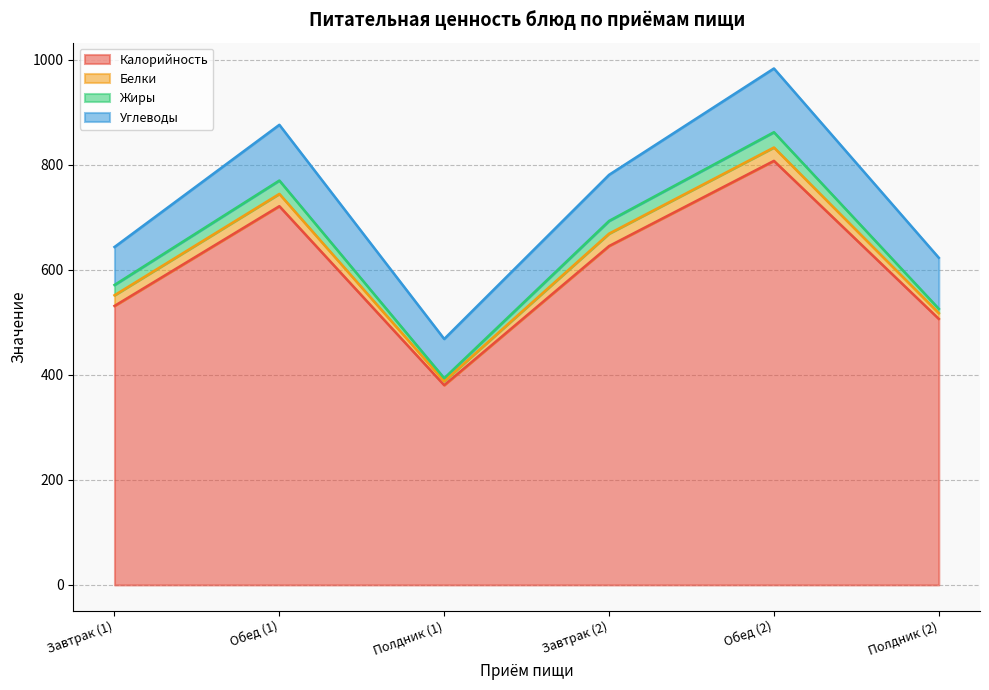

What are all the series names shown in the legend?

Калорийность, Белки, Жиры, Углеводы